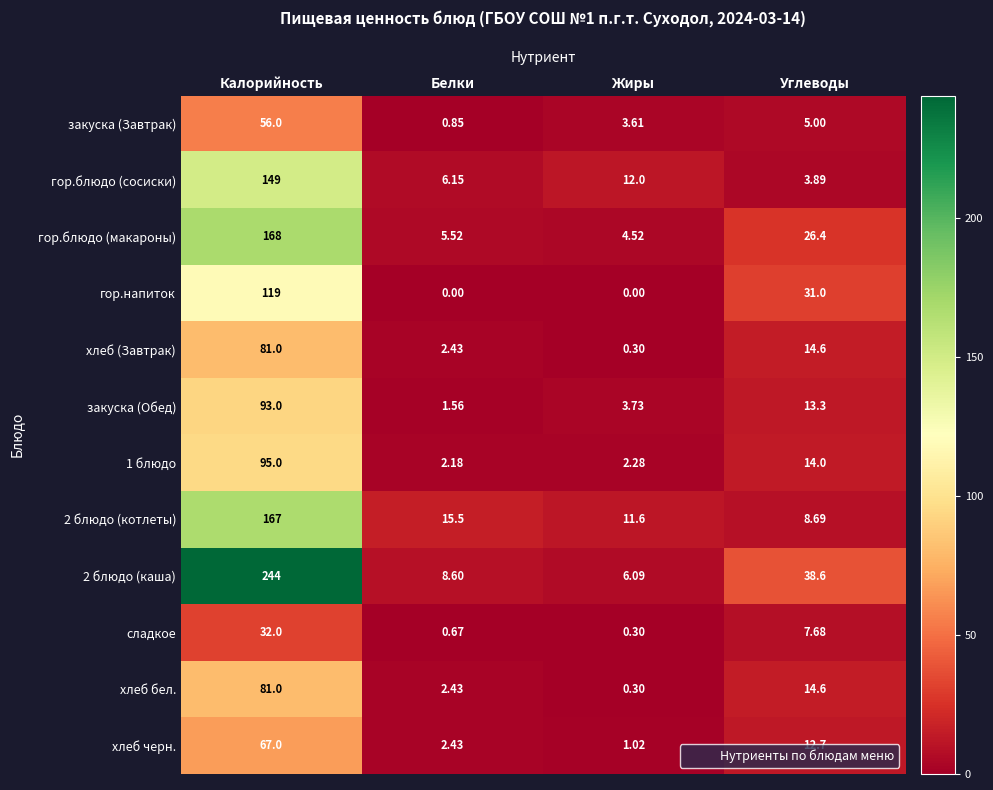

Where is 2 блюдо (котлеты) nearest to the value 87?

Белки